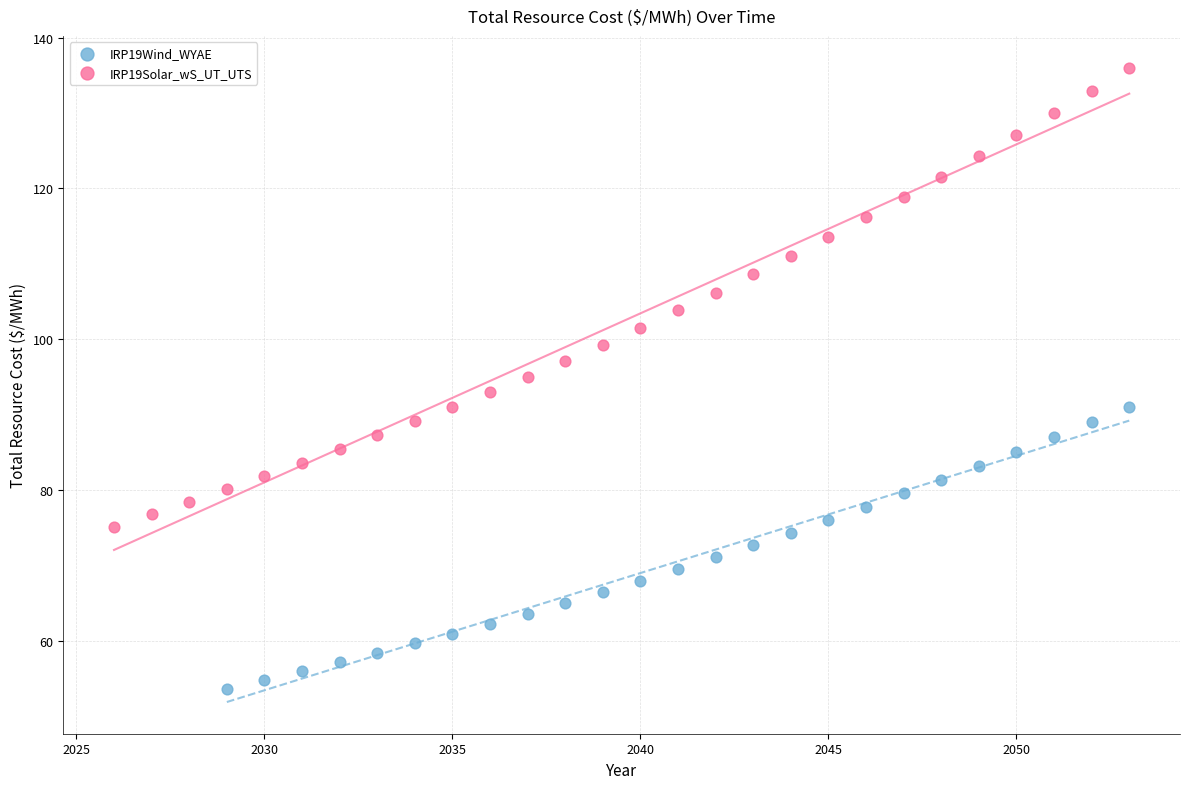

Which series contains the lowest Y value?

IRP19Wind_WYAE